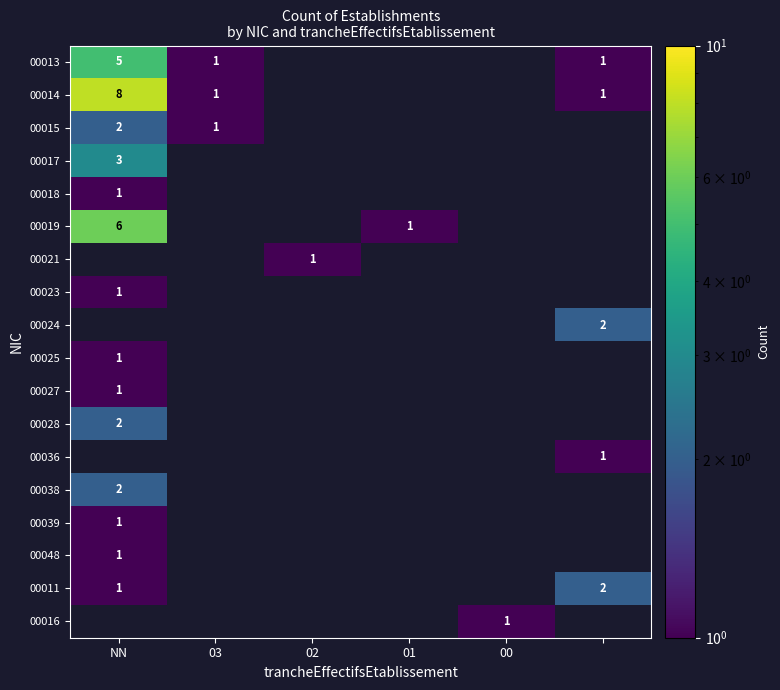

Is it true that 00013 equals 0 at 03?

False